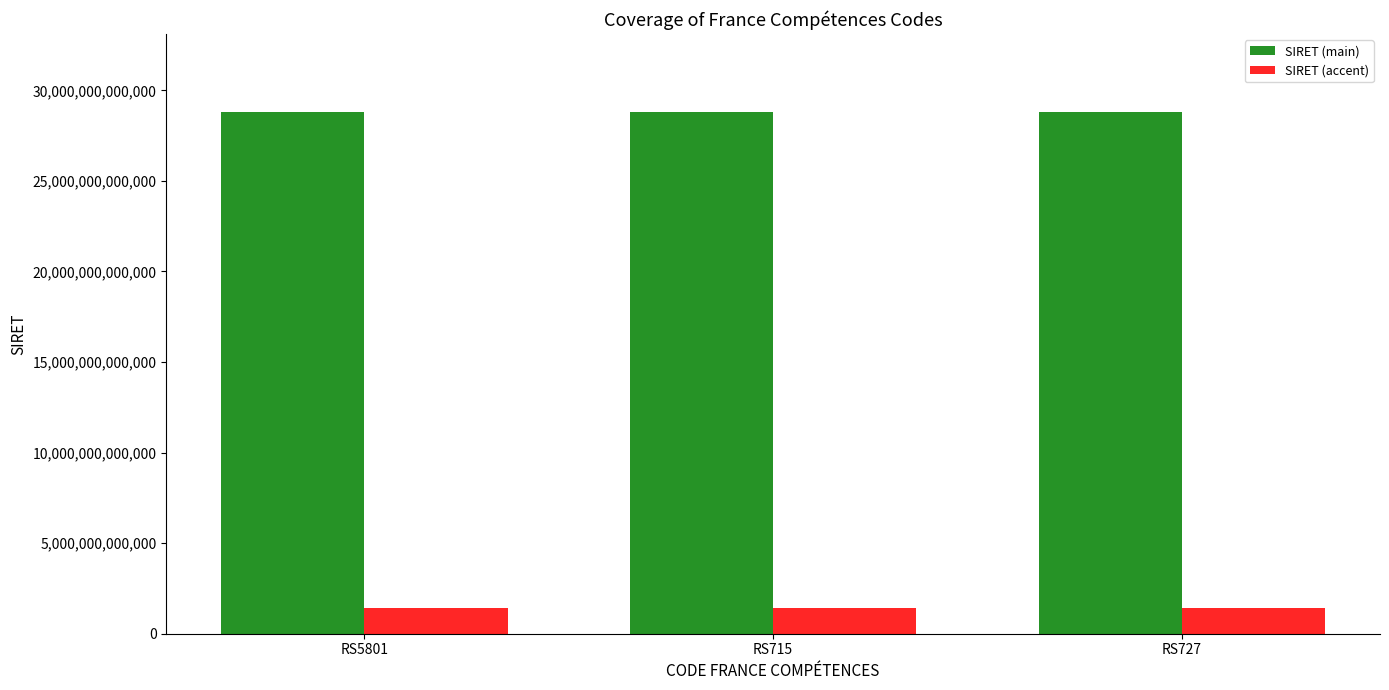

Rank the series by their maximum value, from highest to lowest.

SIRET (main), SIRET (accent)